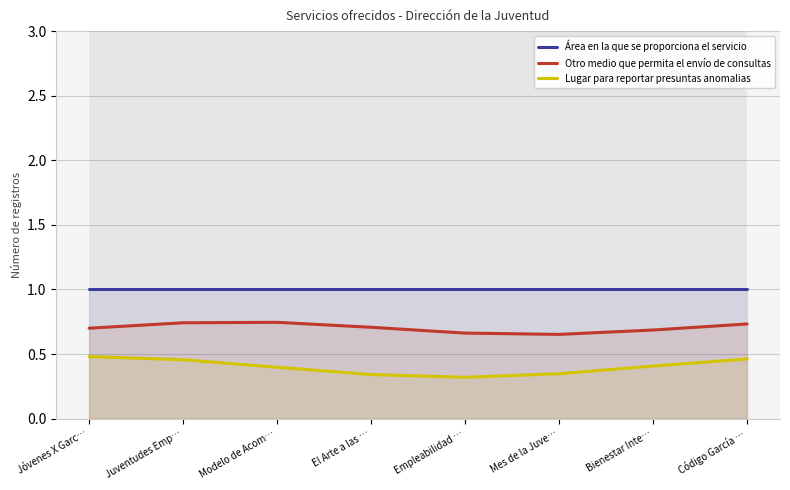

Reading right to left, what are all the values shown in this chart?

Área en la que se proporciona el servicio: Código García …=1.0	Bienestar Inte…=1.0	Mes de la Juve…=1.0	Empleabilidad …=1.0	El Arte a las …=1.0	Modelo de Acom…=1.0	Juventudes Emp…=1.0	Jóvenes X Garc…=1.0
Otro medio que permita el envío de consultas: Código García …=0.7	Bienestar Inte…=0.7	Mes de la Juve…=0.7	Empleabilidad …=0.7	El Arte a las …=0.7	Modelo de Acom…=0.7	Juventudes Emp…=0.7	Jóvenes X Garc…=0.7
Lugar para reportar presuntas anomalias: Código García …=0.5	Bienestar Inte…=0.4	Mes de la Juve…=0.3	Empleabilidad …=0.3	El Arte a las …=0.3	Modelo de Acom…=0.4	Juventudes Emp…=0.5	Jóvenes X Garc…=0.5